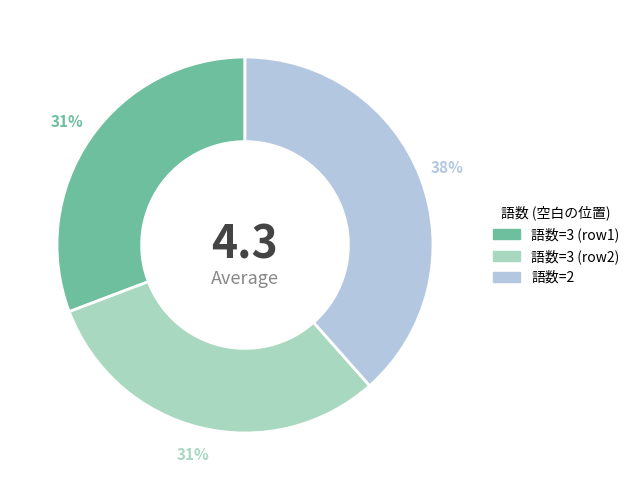

Count the number of slices in the pie.

3